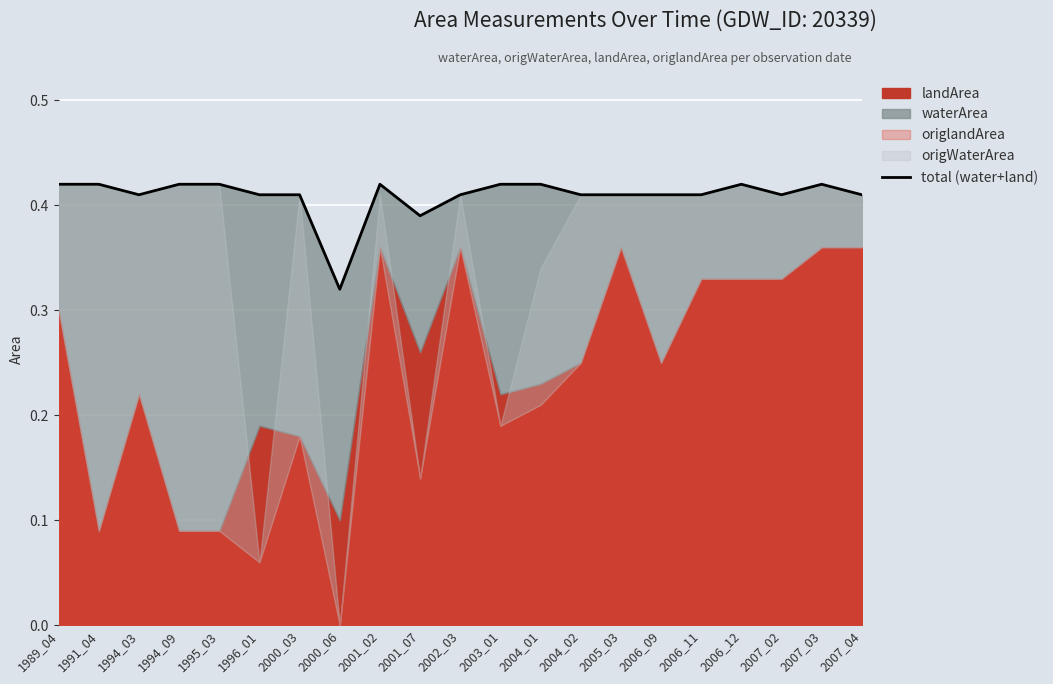

Which category has the lowest value across all series?

2000_06